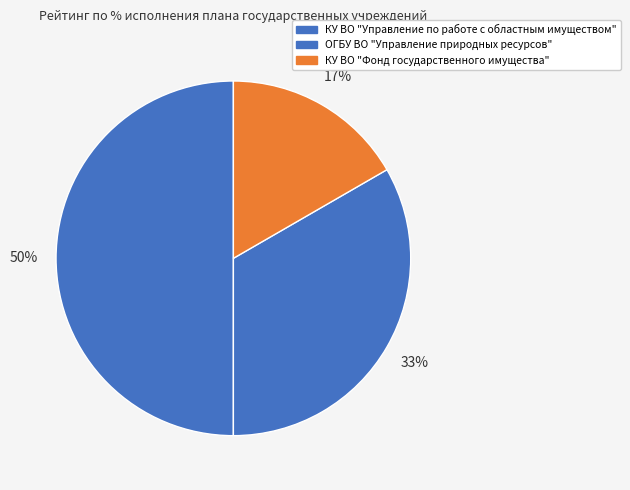

To the nearest percent, what portion does ОГБУ ВО "Управление природных ресурсов" represent?

33%